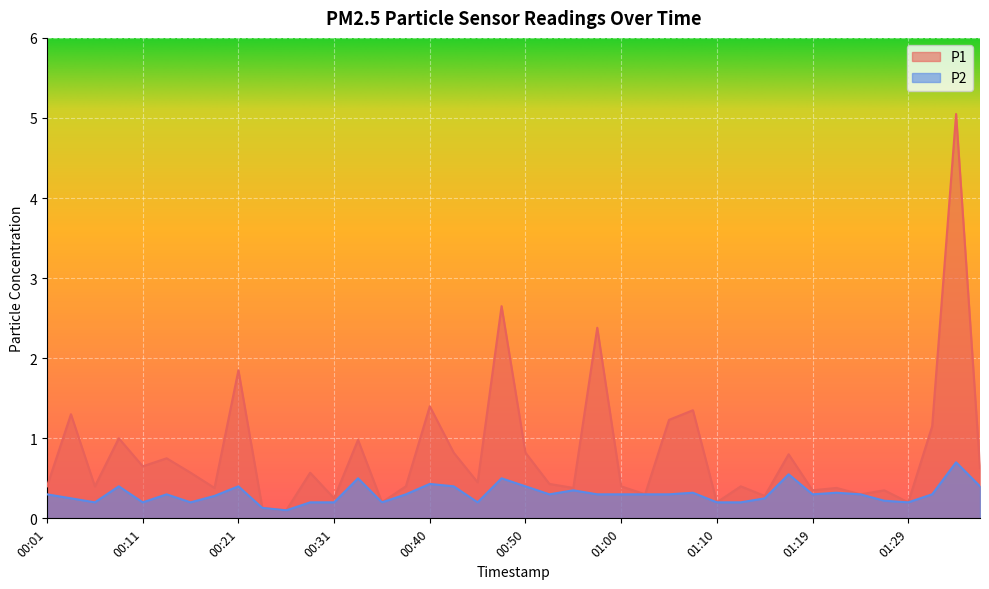

Rank the series by their average value, from highest to lowest.

P1, P2